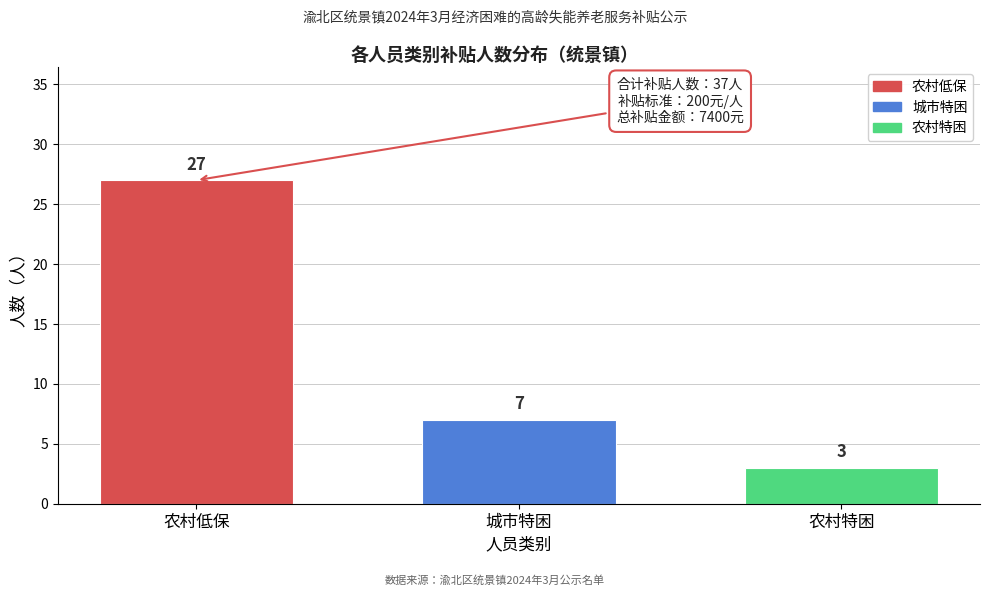

Reading left to right, transcribe all the data shown in this chart.

农村低保=27	城市特困=7	农村特困=3